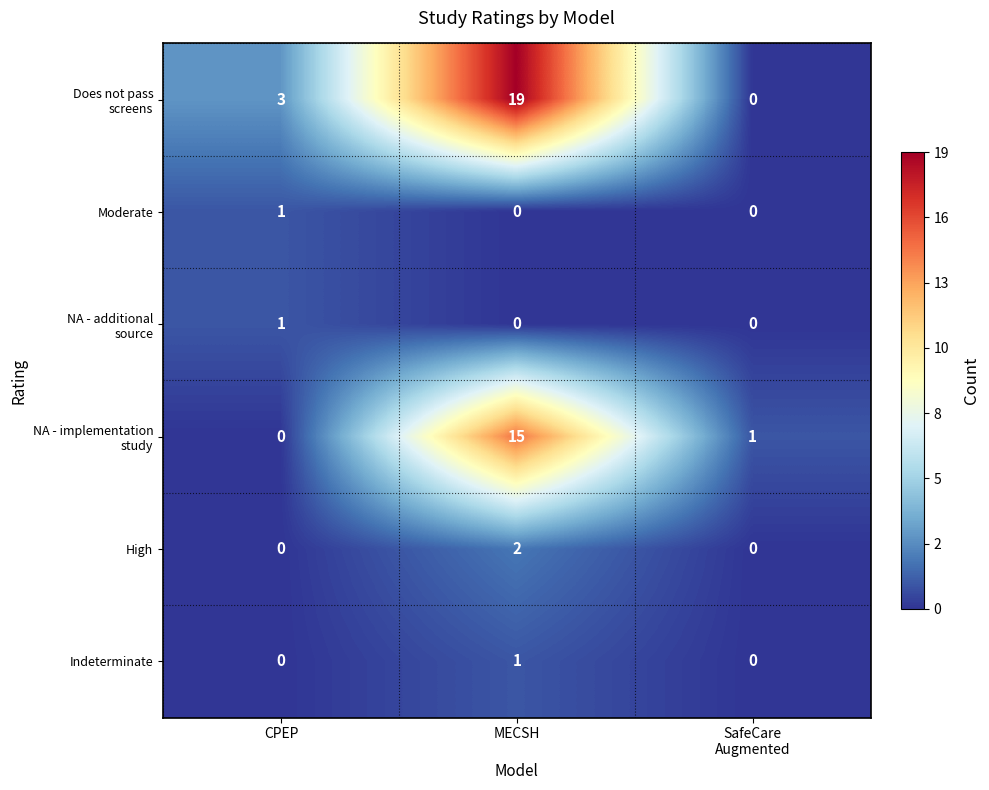

At which category is the sum across all series the highest?

MECSH